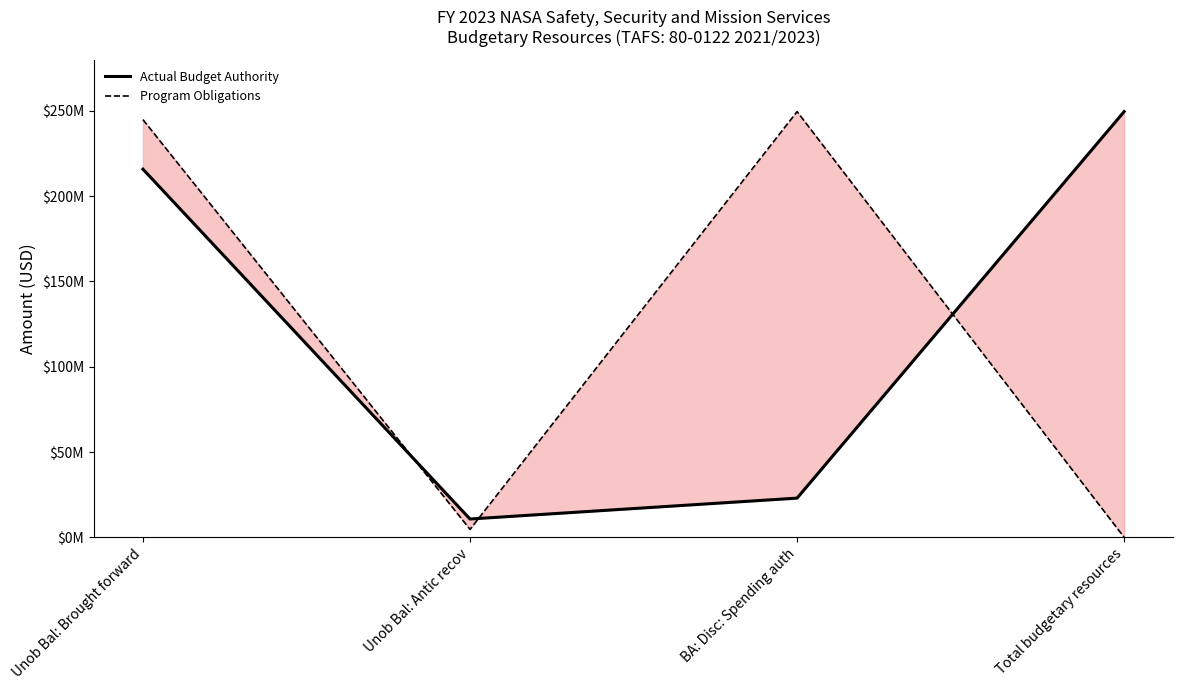

At which category is the sum across all series the highest?

Unob Bal: Brought forward